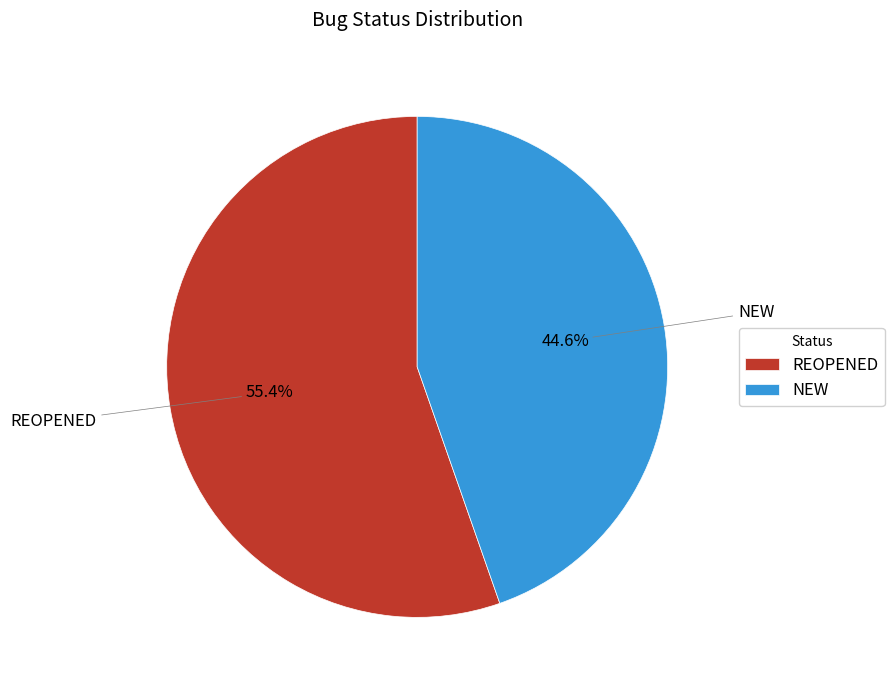

To the nearest percent, what percentage of the pie is REOPENED?

55%